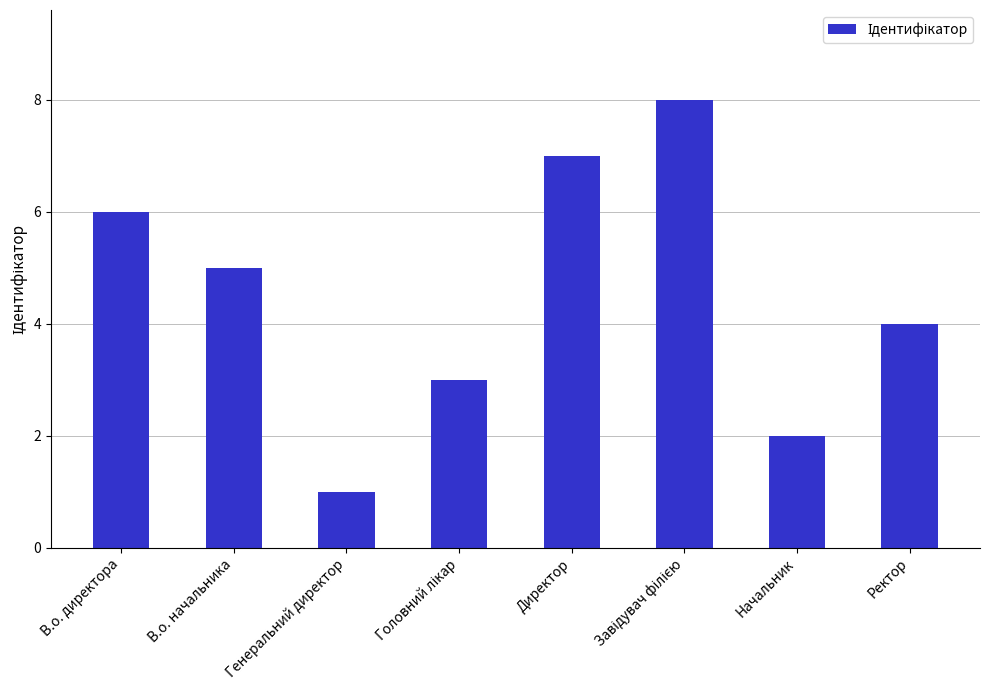

Between Генеральний директор and В.о. начальника, which is larger?

В.о. начальника